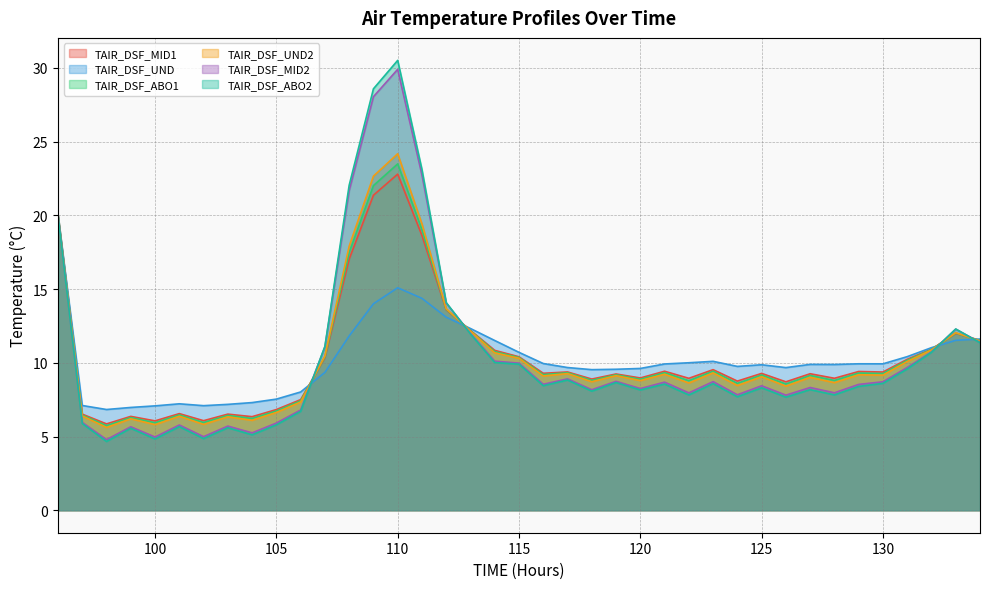

Where is TAIR_DSF_ABO2 nearest to the value 17?

112